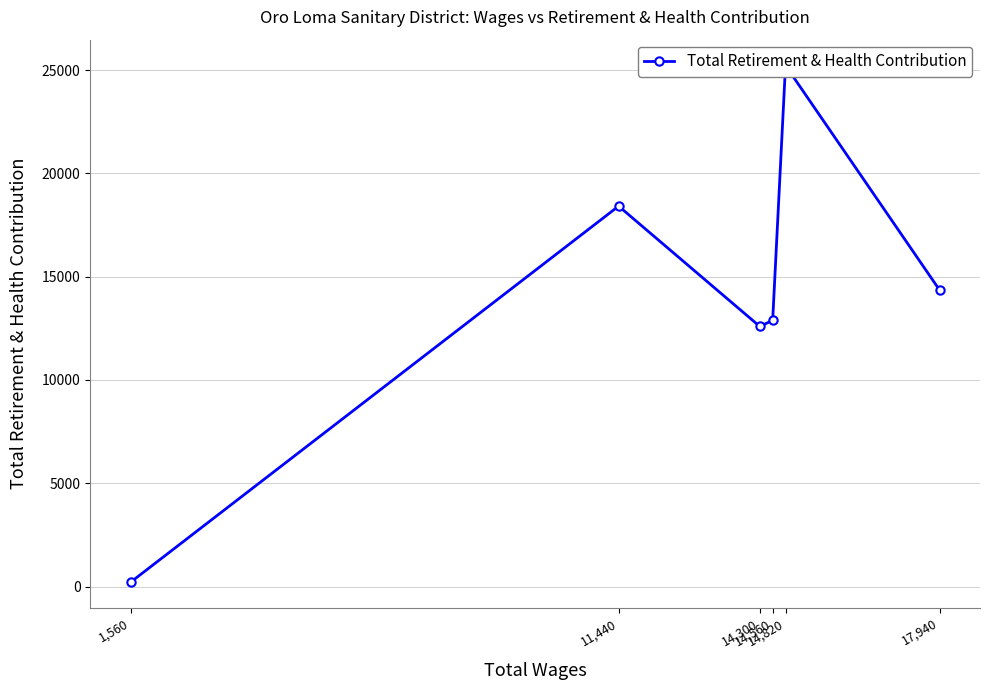

What is the sum of all values?

83695